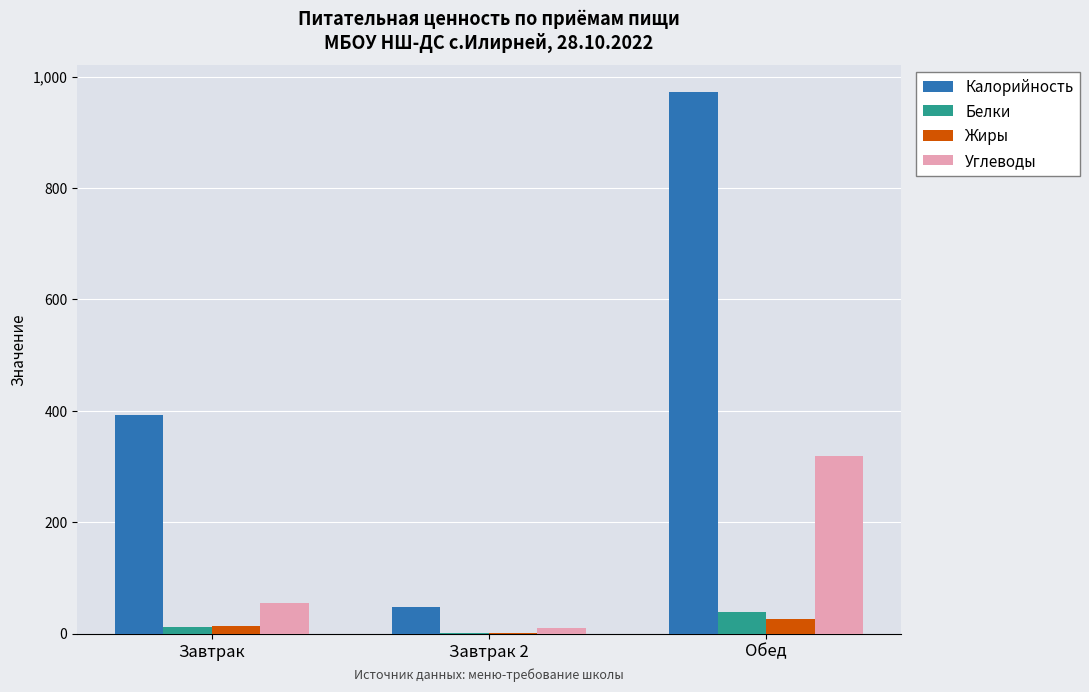

At which label does Жиры first exceed 14?

Завтрак